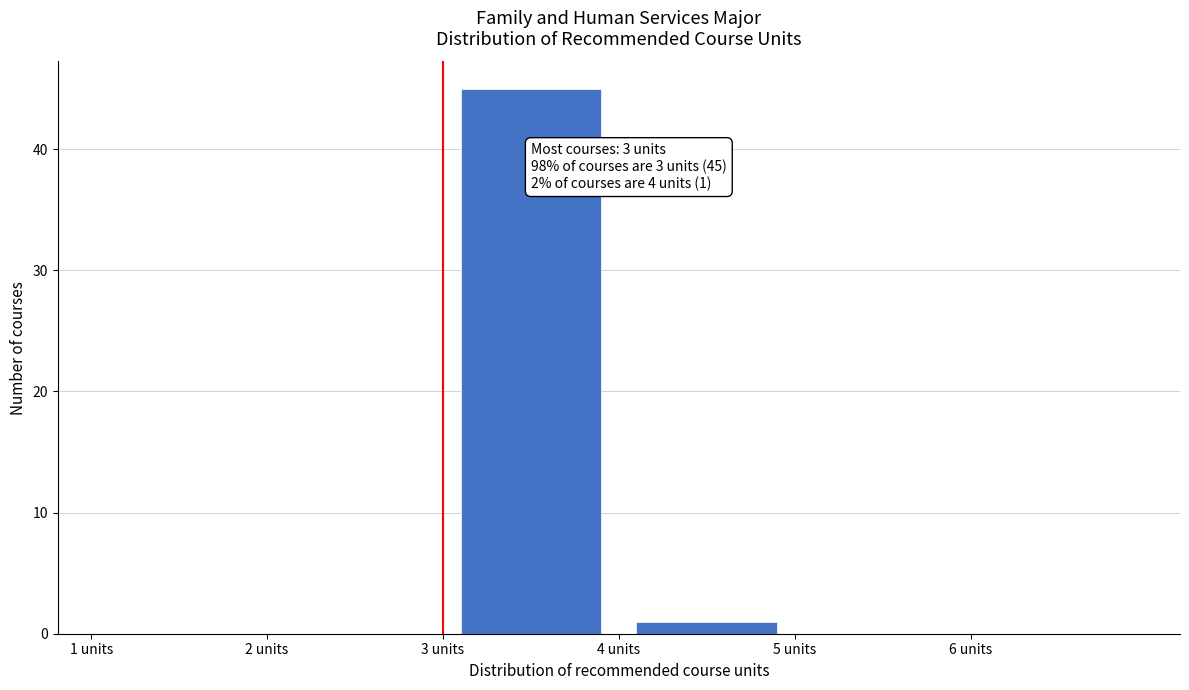

Over which range of the x-axis is the bar tallest?

3 to 4